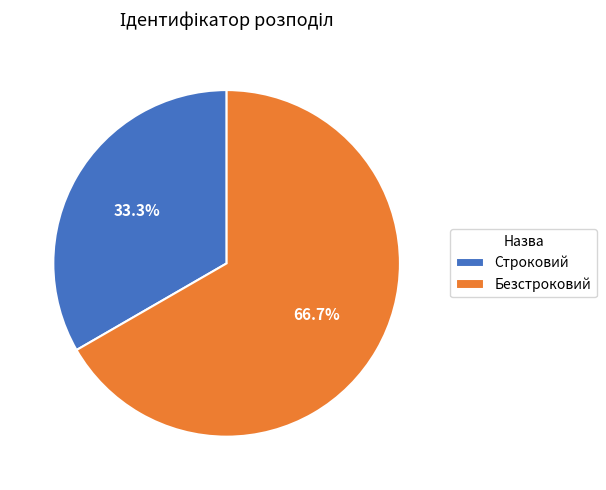

Between Безстроковий and Строковий, which is larger?

Безстроковий